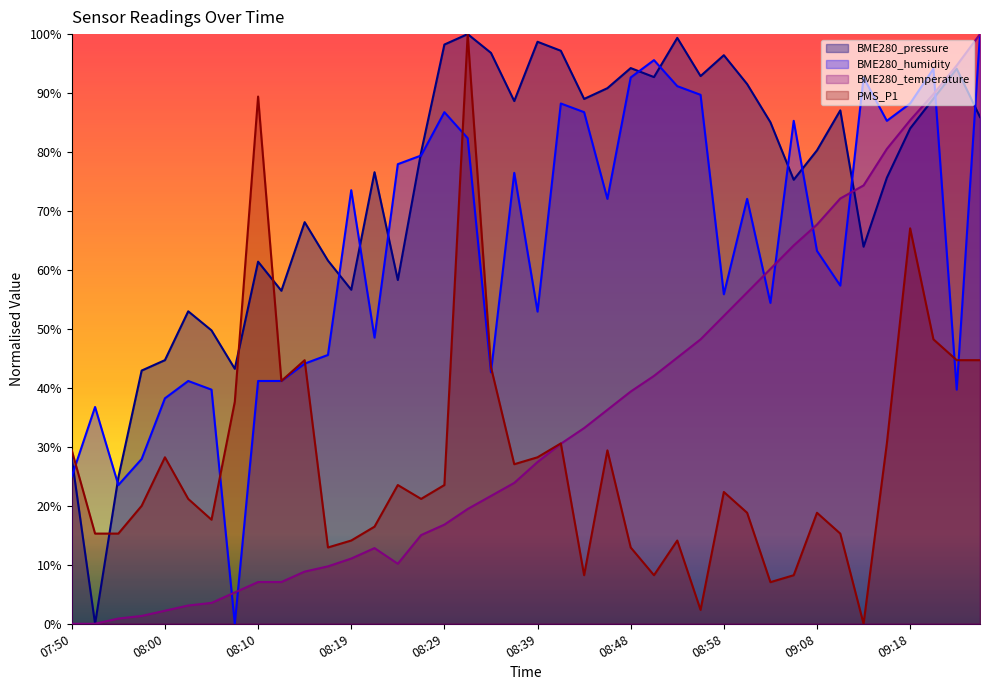

What is the sum of all PMS_P1 values?

1102.4